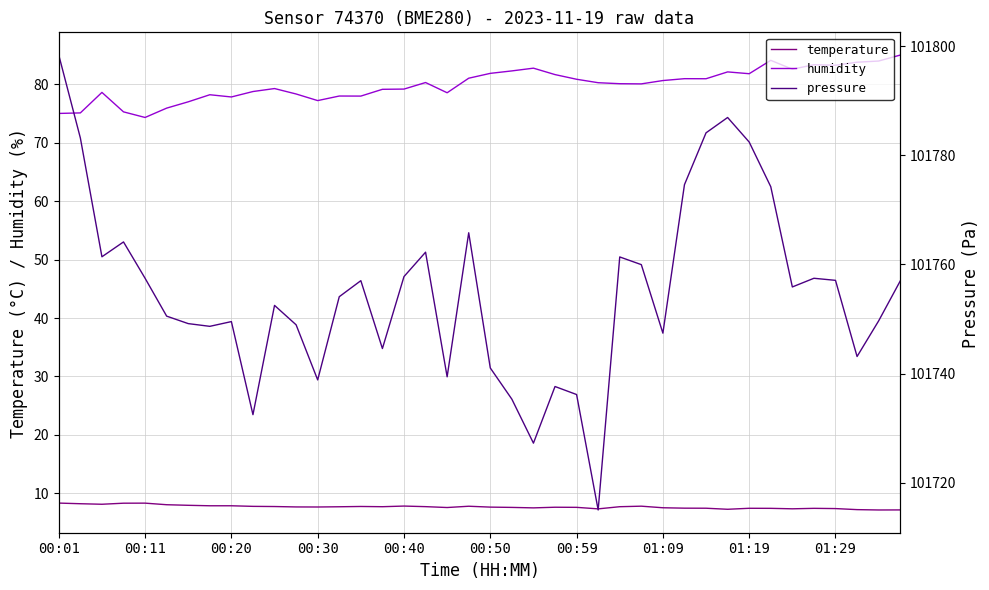

Is the value of humidity at 18 greater than the value of temperature at 29?

Yes